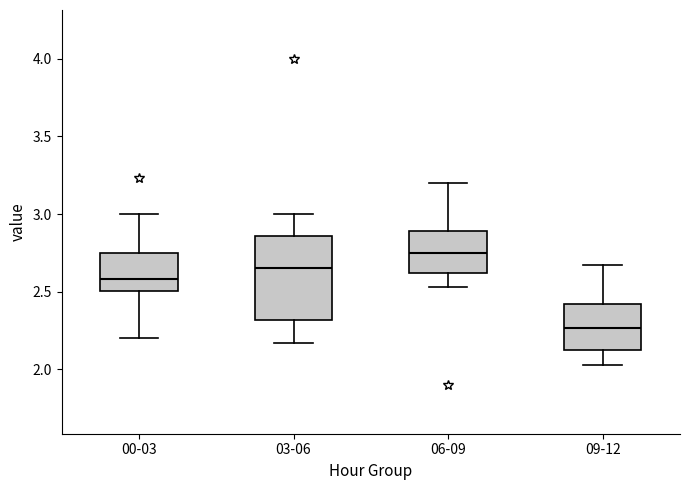

Where is the upper edge of the box for 03-06 on the y-axis? The values are not printed on the chart, so give them approximately, as read against the axis.

2.85